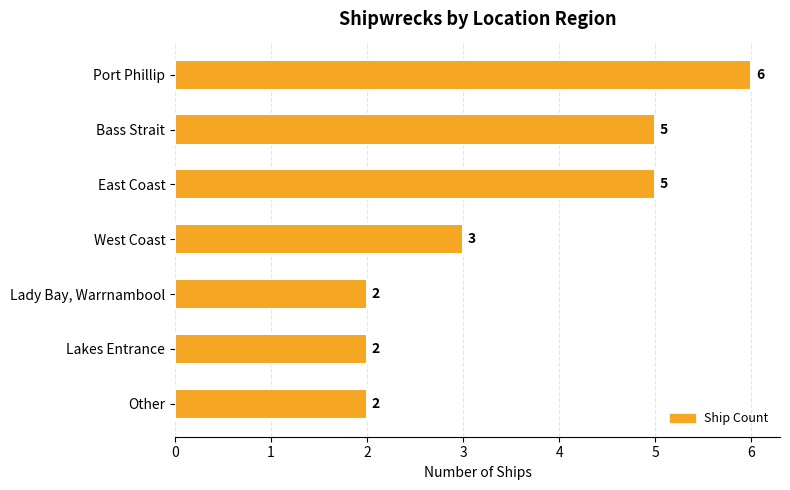

What is the smallest value displayed?

2